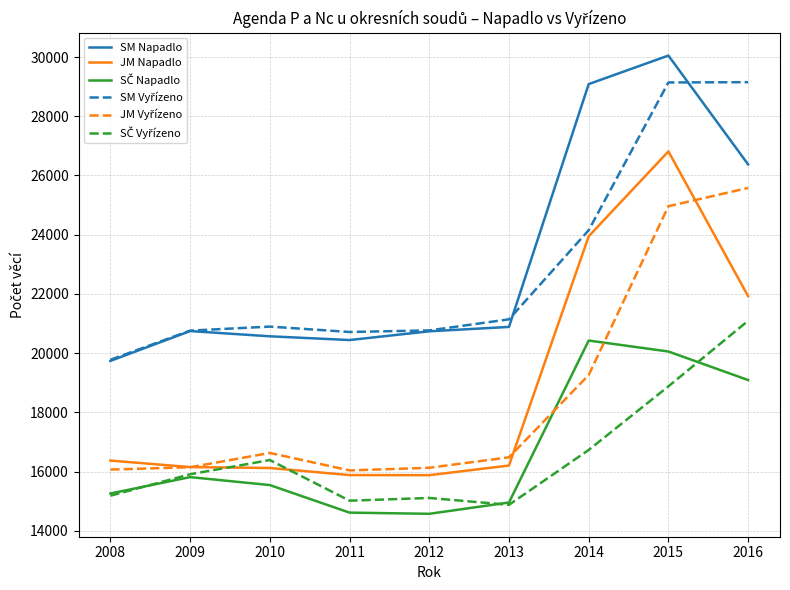

Which series has the largest range (max minus min)?

JM Napadlo